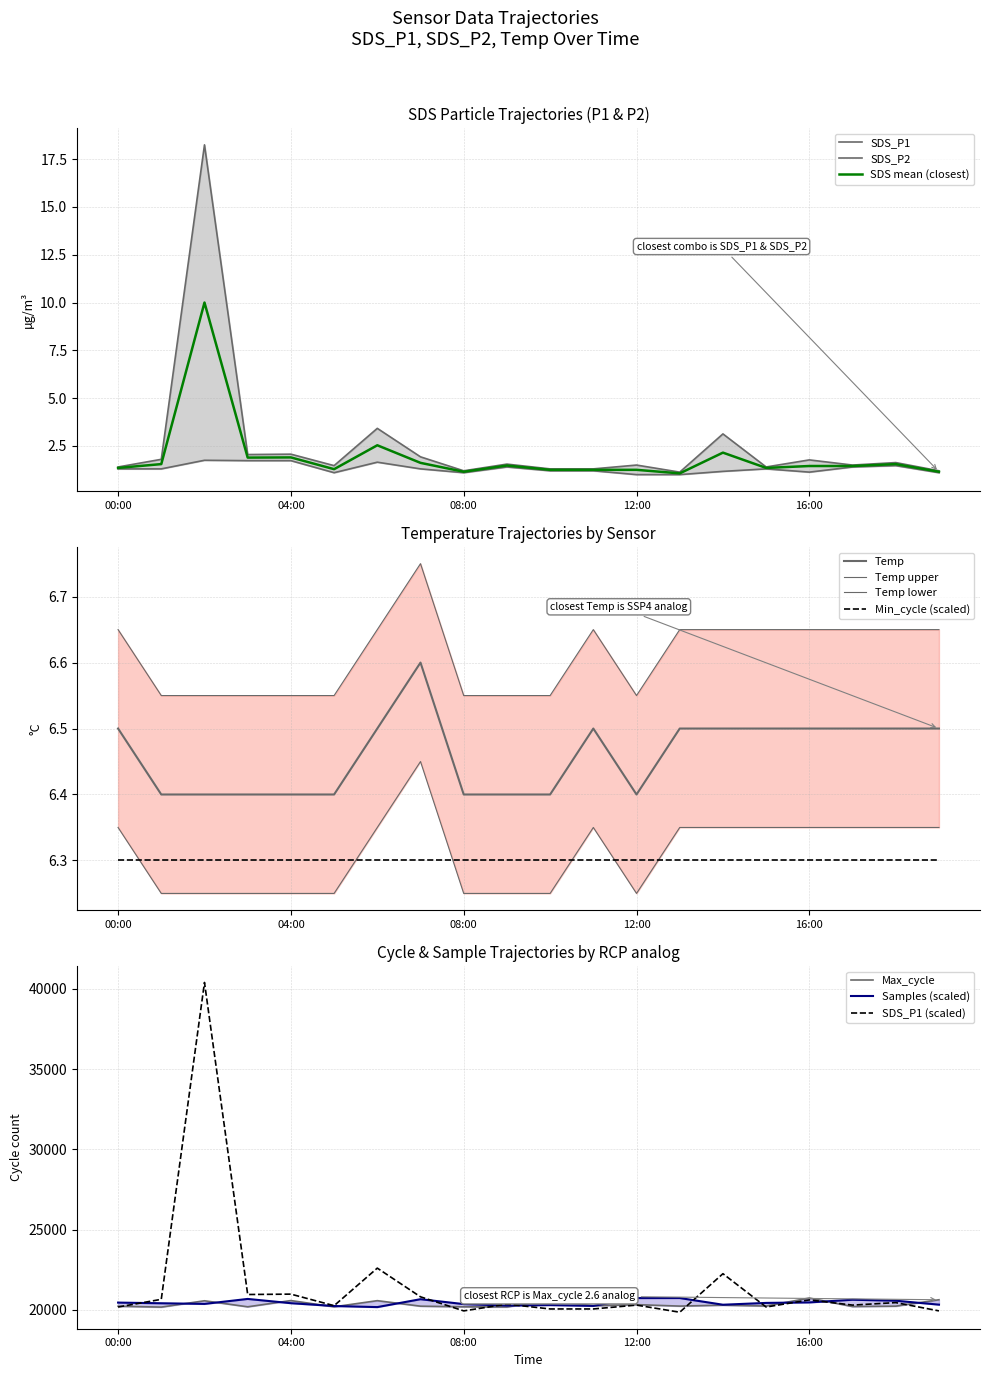

Rank the series at 14:00 from highest to lowest value.

SDS_P1, Samples, Max_cycle, Temp, SDS_P2